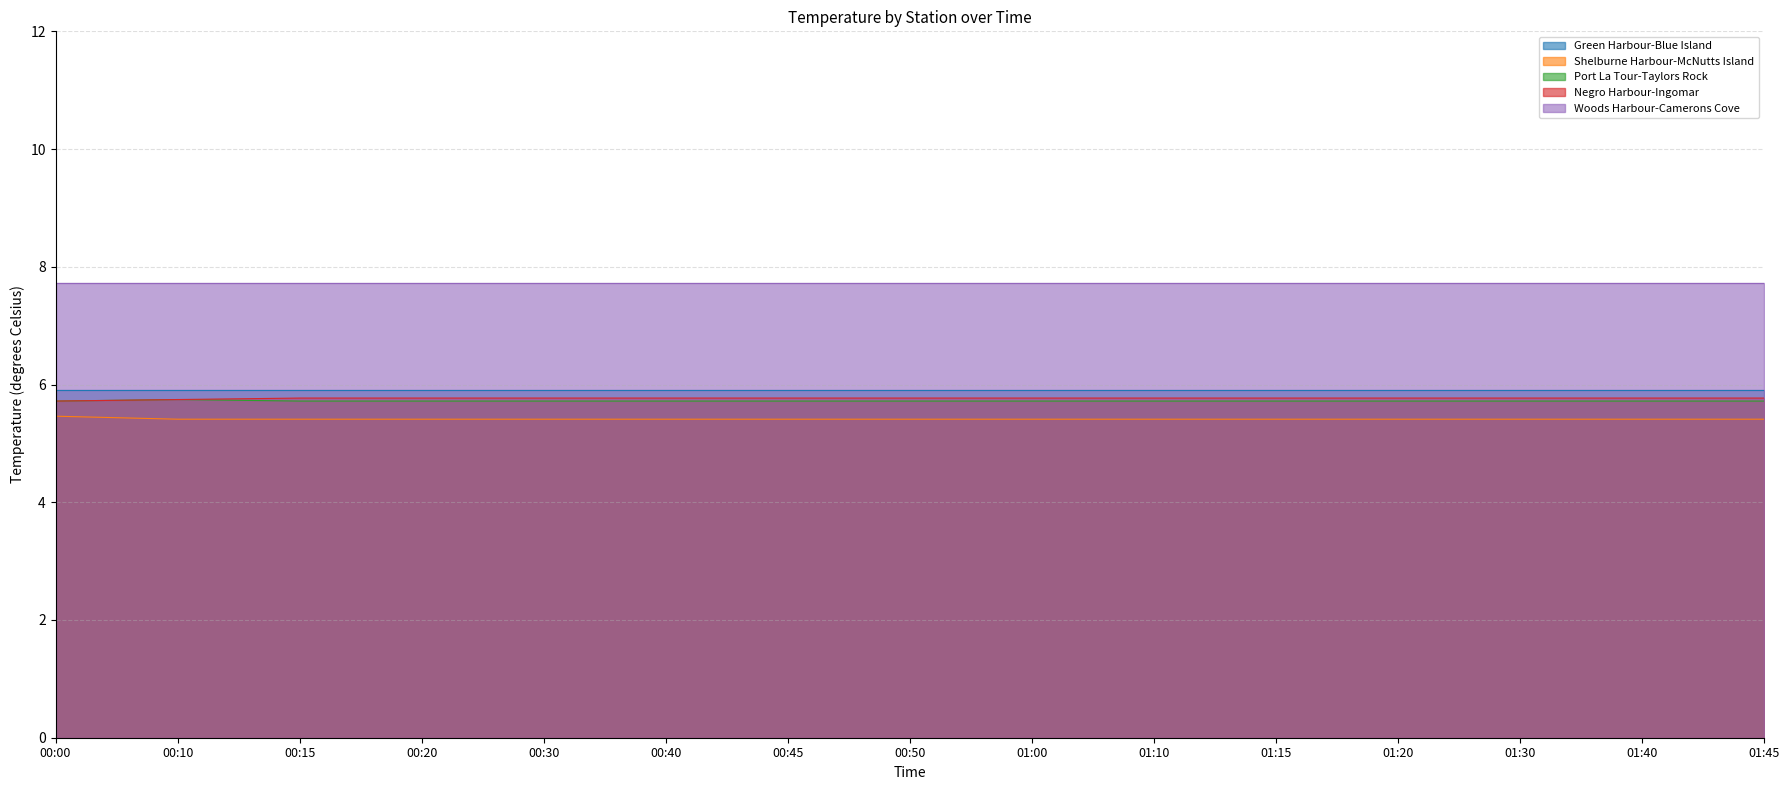

What is the sum of all Negro Harbour-Ingomar values?

86.5